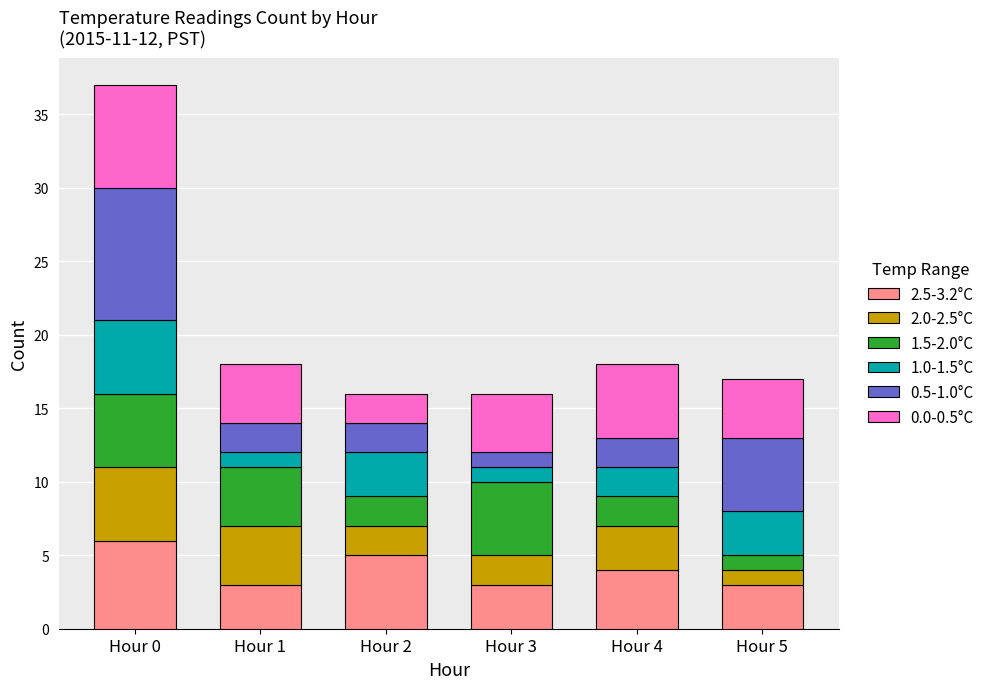

What is the maximum value for 2.5-3.2°C?

6